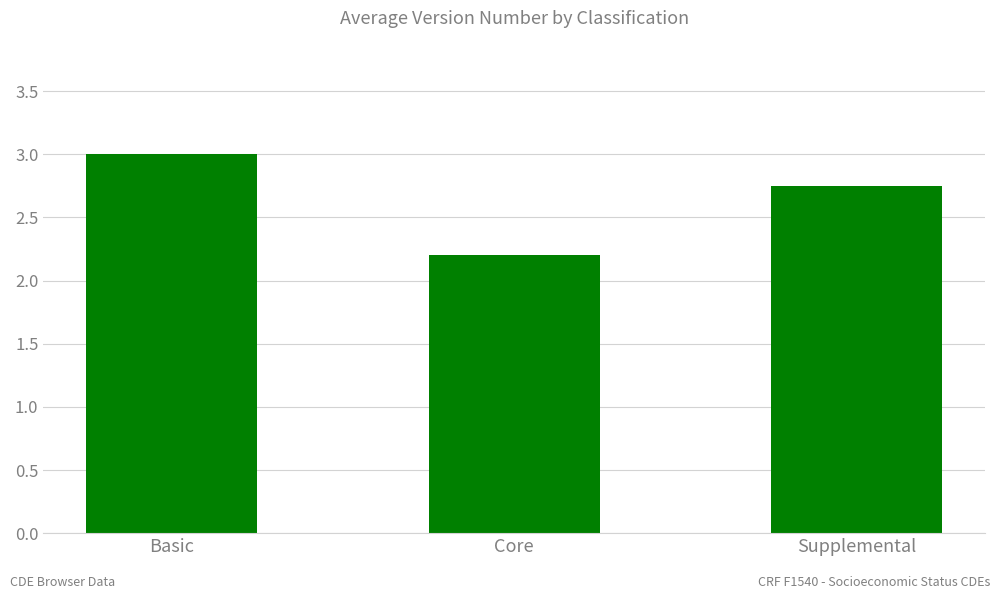

The value at Supplemental is 1.4. True or false?

False